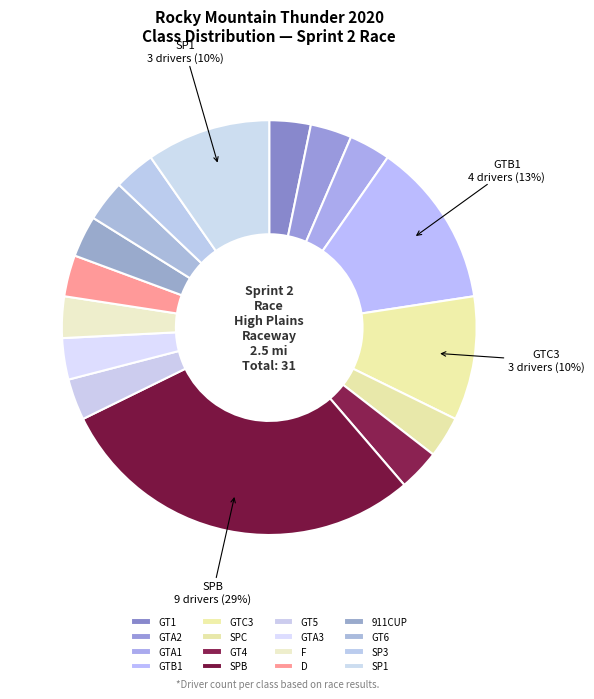

Combined, do SP1 and D account for over 50%?

No